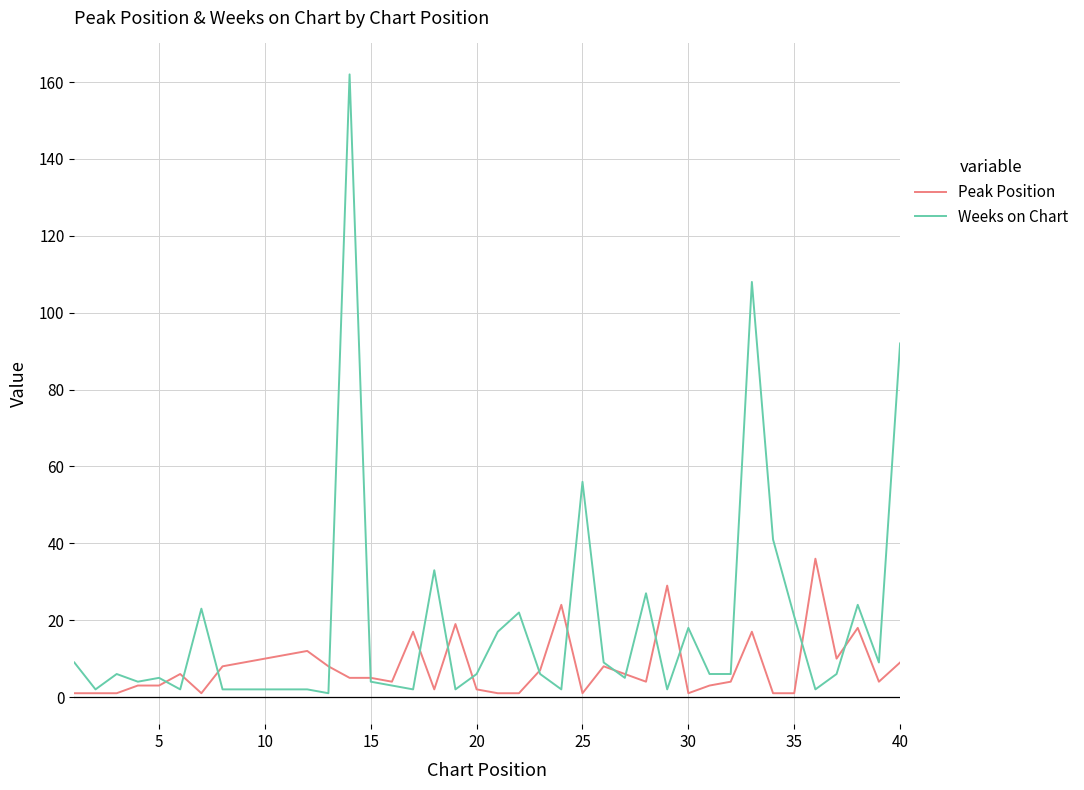

List the series in order of their overall mean, highest first.

Weeks on Chart, Peak Position